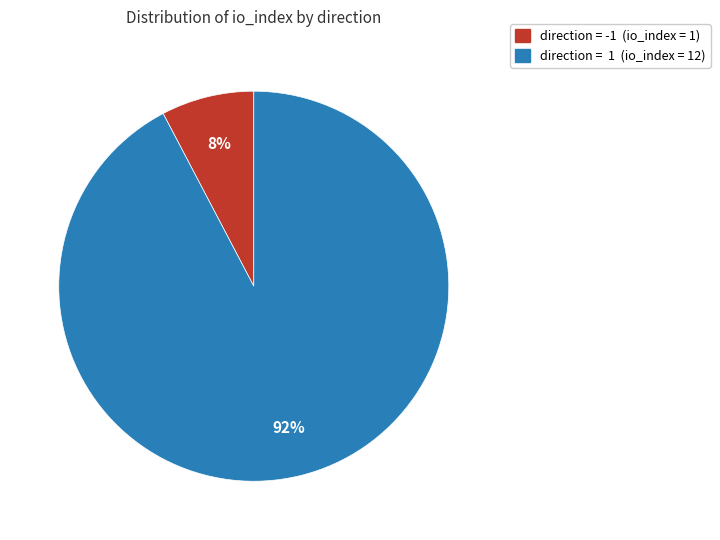

Do direction = -1 (io_index = 1) and direction = 1 (io_index = 12) together represent more than half of the pie?

Yes